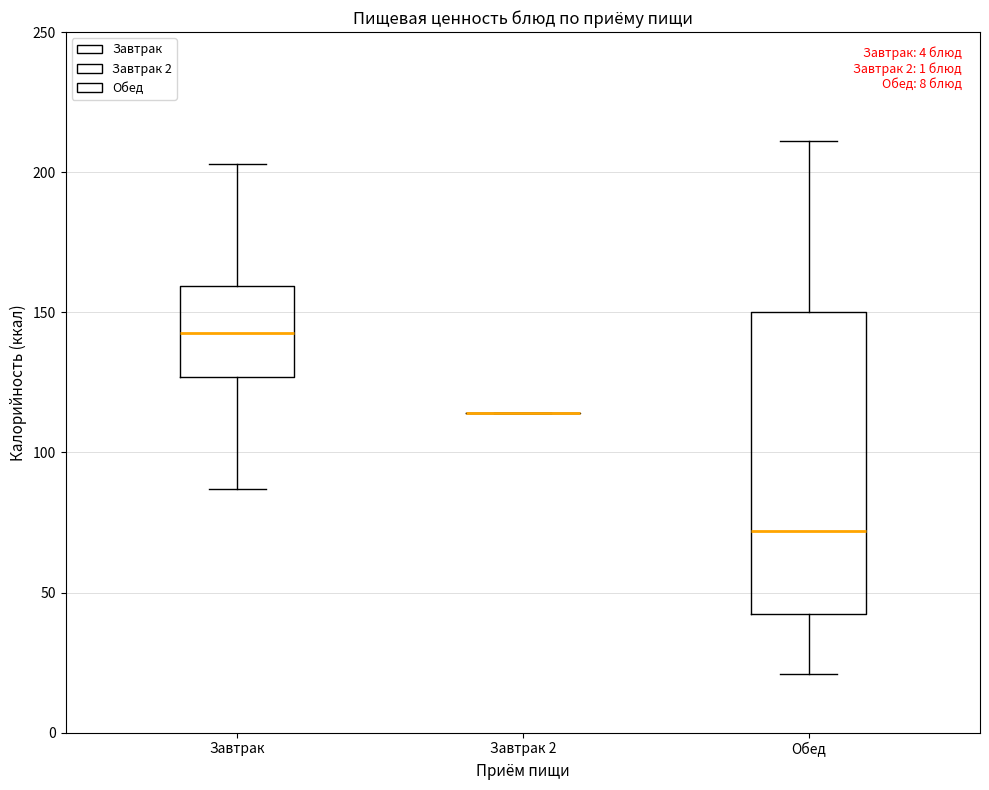

Which box is the tallest, from its lower edge to its upper edge?

Обед